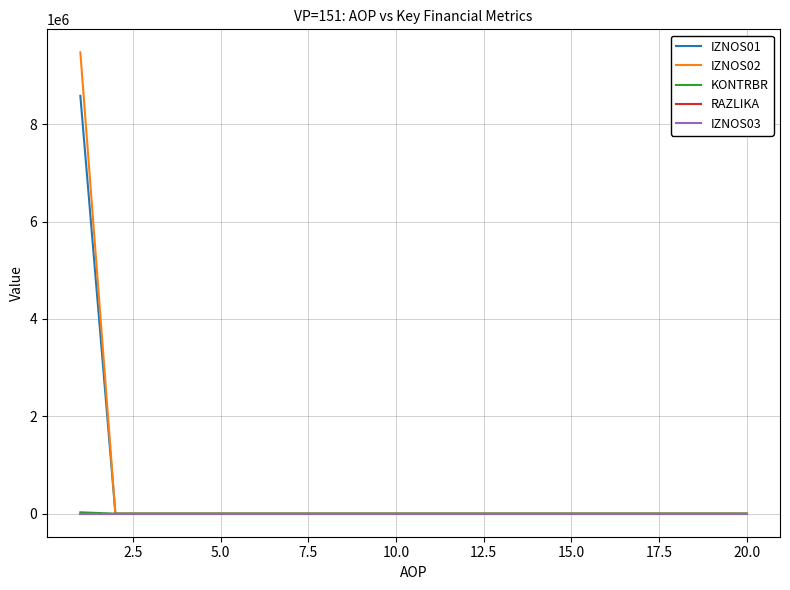

What are all the series names shown in the legend?

IZNOS01, IZNOS02, KONTRBR, RAZLIKA, IZNOS03